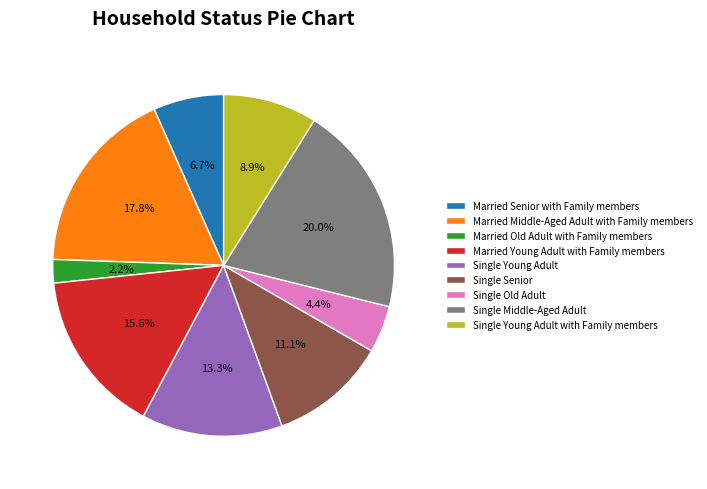

Which slice is the smallest?

Married Old Adult with Family members